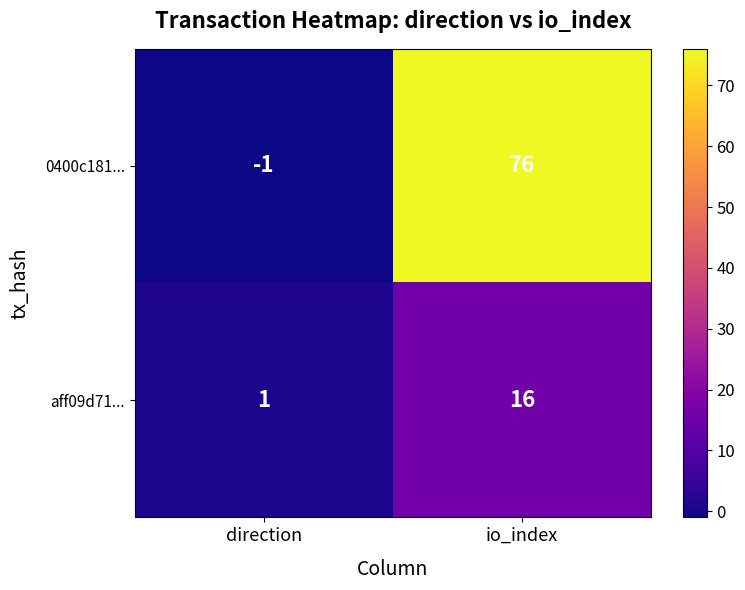

At io_index, list the series in order from smallest to largest.

aff09d71..., 0400c181...